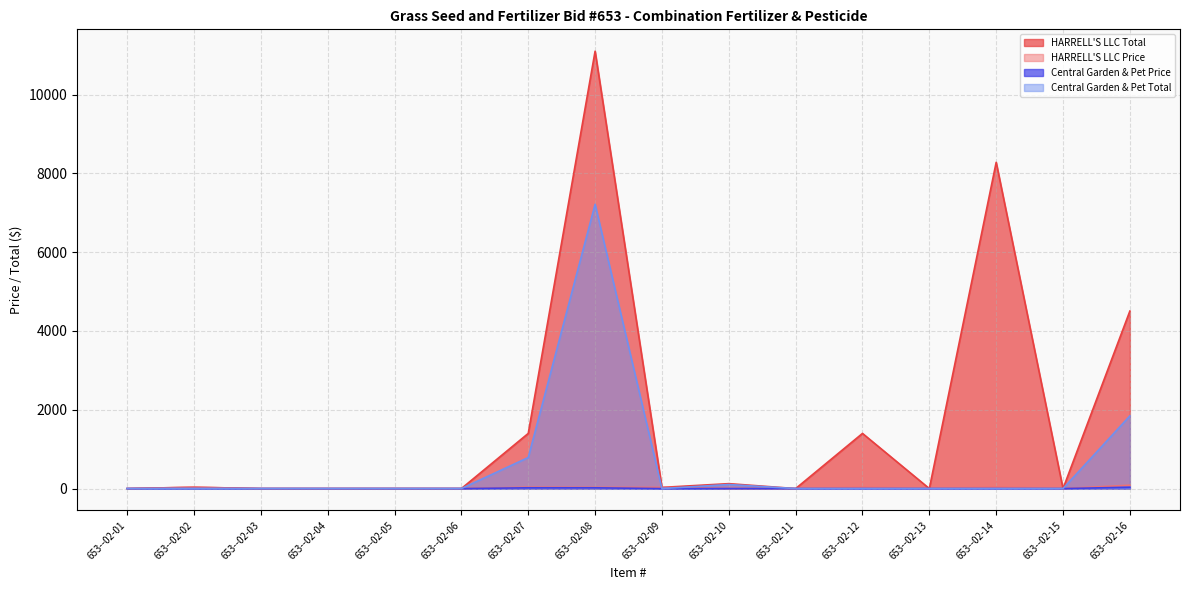

The Central Garden & Pet Price series shows 12.7 at 653--02-11. True or false?

False